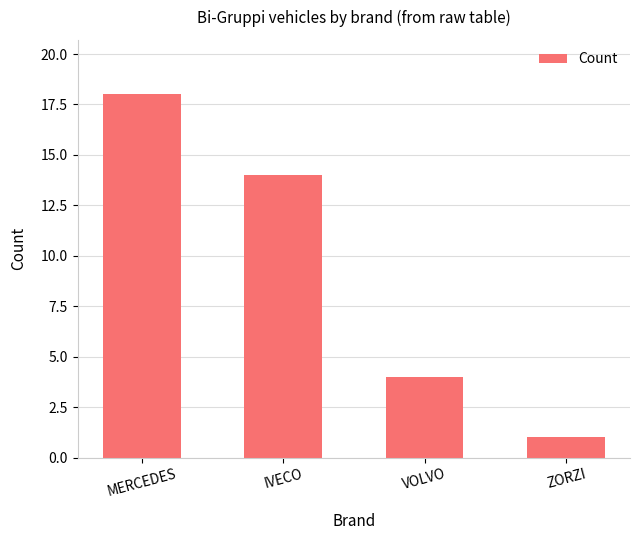

Reading left to right, list all the values displayed in this chart.

18	14	4	1